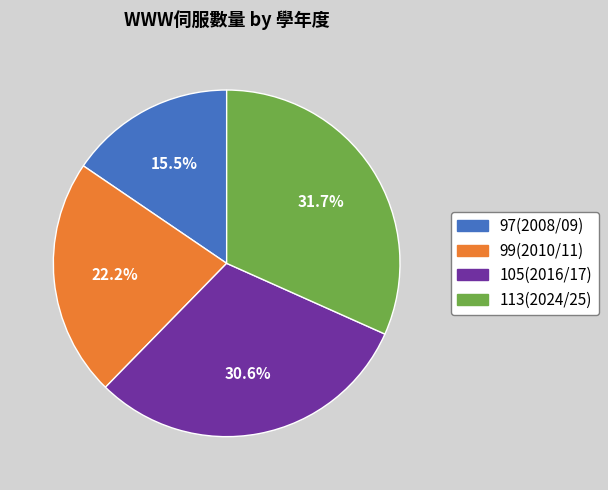

Does any single category account for the majority?

No